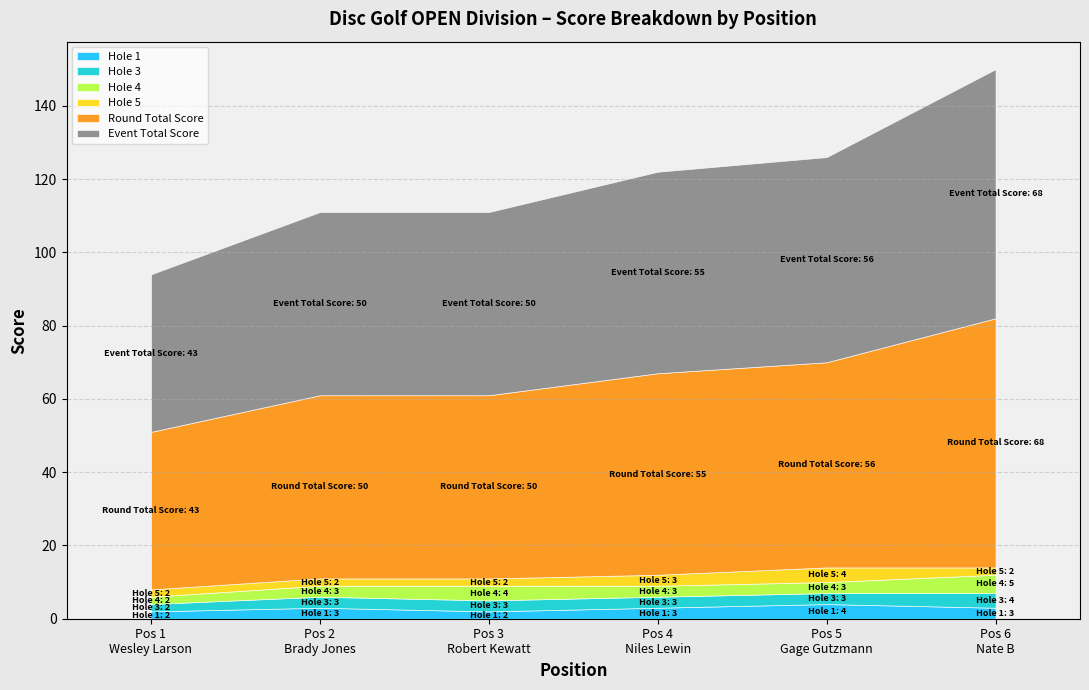

Rank the series at 6 from lowest to highest value.

hole_5, hole_1, hole_3, hole_4, event_total_score, round_total_score